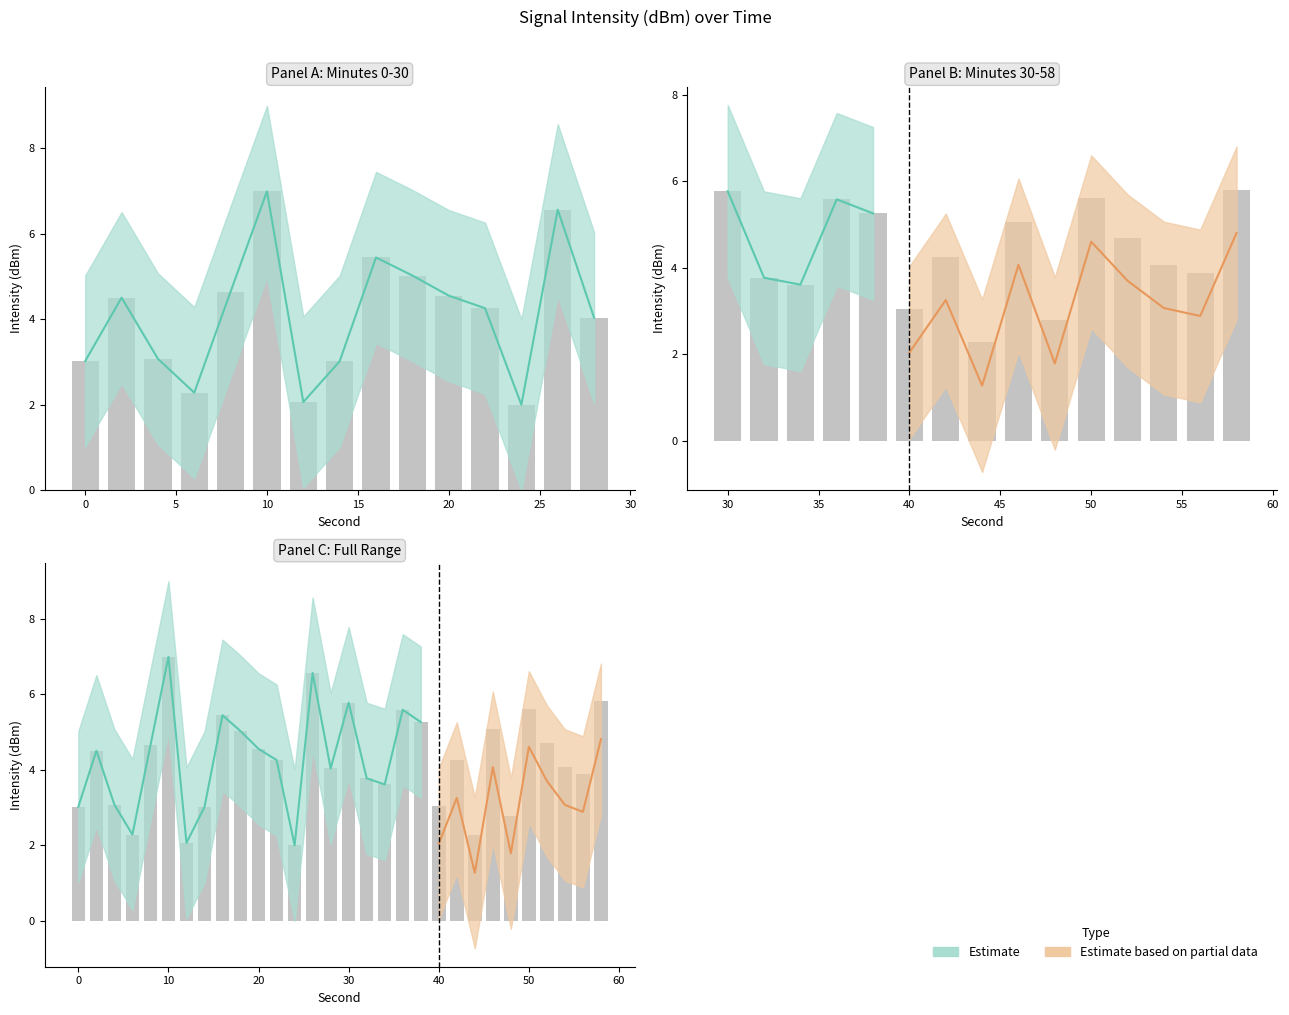

What is the greatest value displayed?

7.0